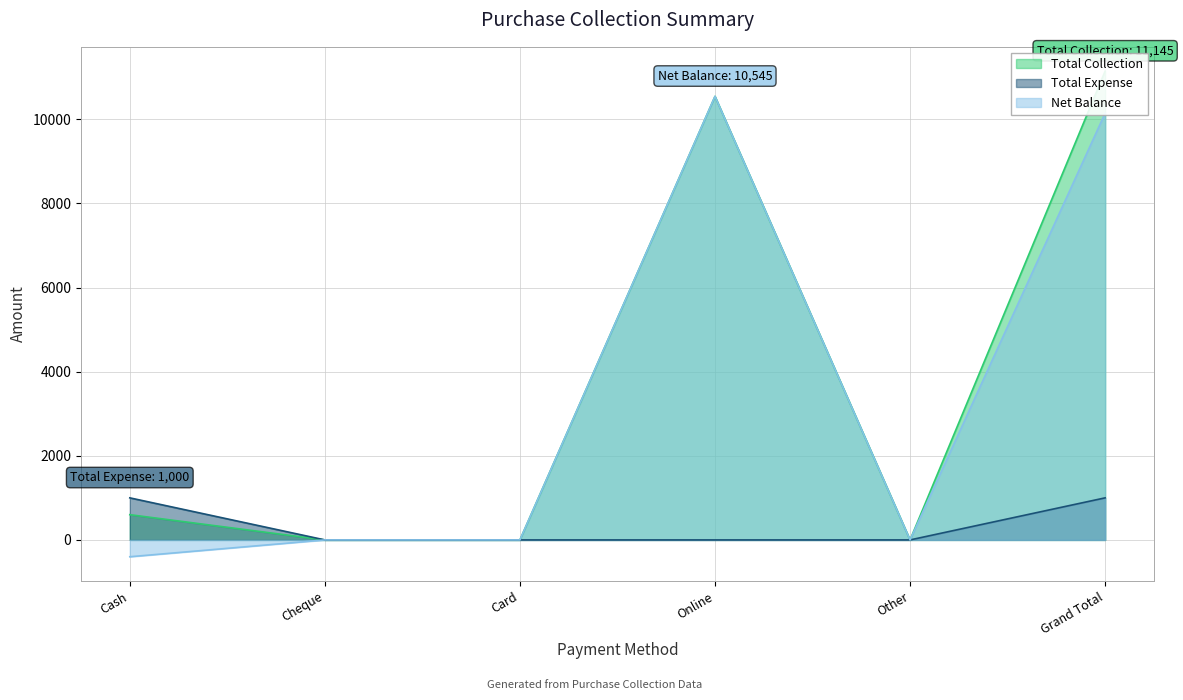

What is the average value of the Total Expense series?

333